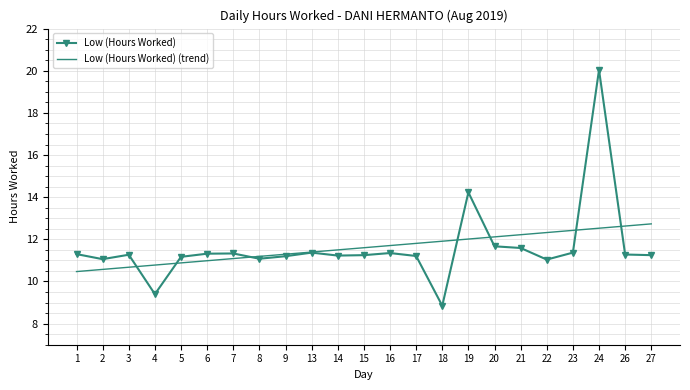

Is the value of Low (Hours Worked) at 14 greater than the value of Low (Hours Worked) (trend) at 22?

No